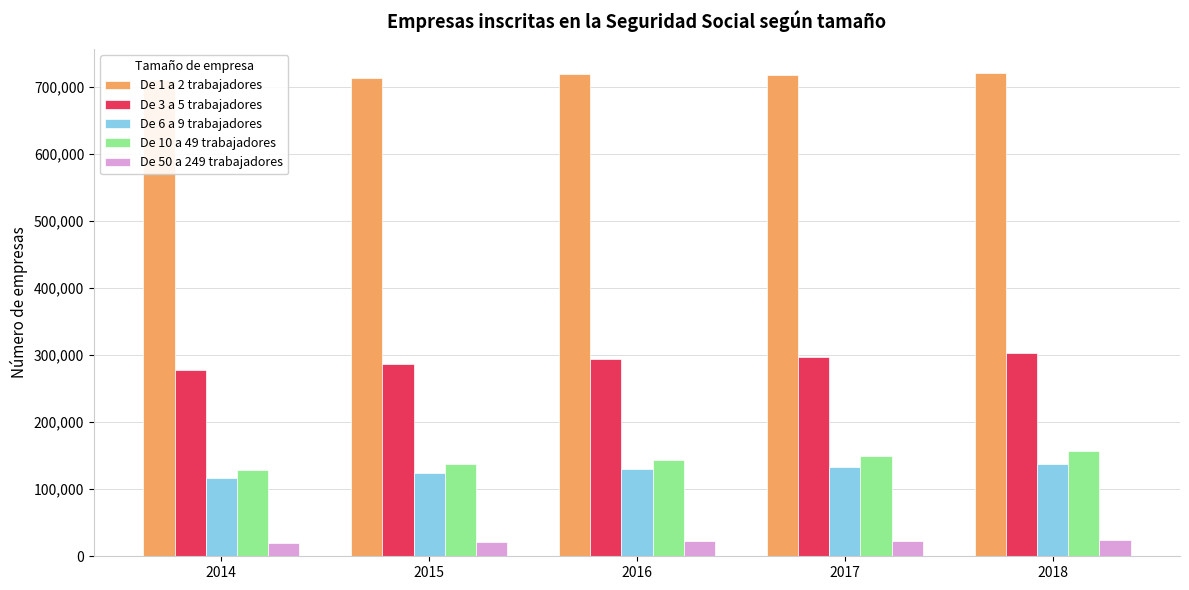

Reading left to right, transcribe all the data shown in this chart.

De 1 a 2 trabajadores: 2014=709907	2015=713587	2016=718275	2017=717403	2018=720549
De 3 a 5 trabajadores: 2014=277515	2015=286164	2016=294121	2017=297673	2018=302539
De 6 a 9 trabajadores: 2014=116117	2015=124547	2016=129519	2017=133380	2018=138043
De 10 a 49 trabajadores: 2014=128103	2015=137178	2016=143941	2017=149850	2018=156242
De 50 a 249 trabajadores: 2014=20075	2015=21010	2016=22238	2017=23357	2018=24559